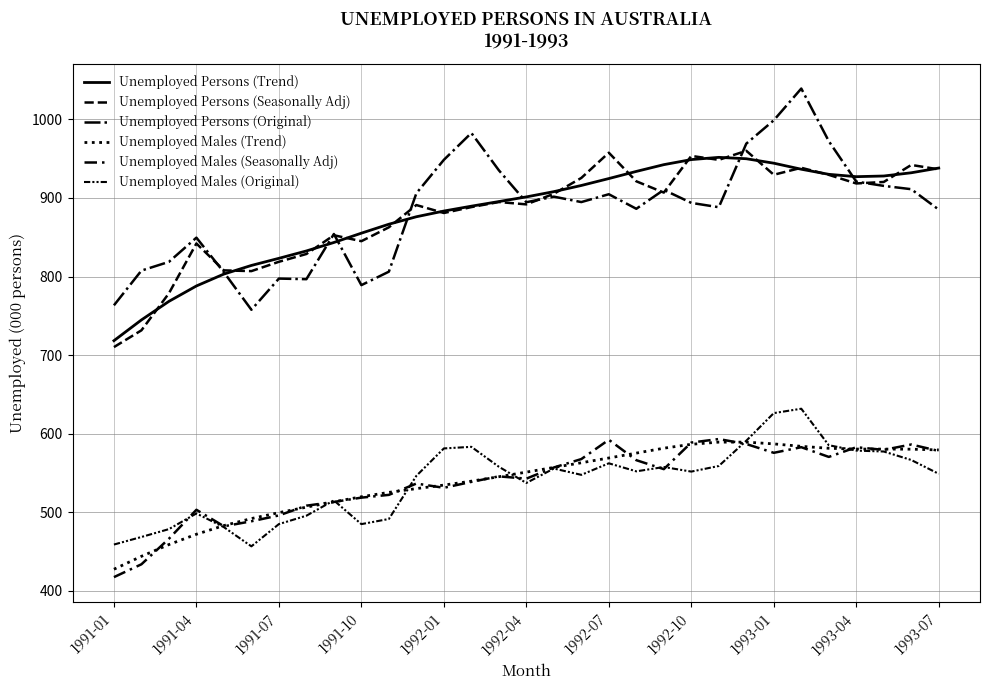

Does the chart display data point markers on the line(s)?

No